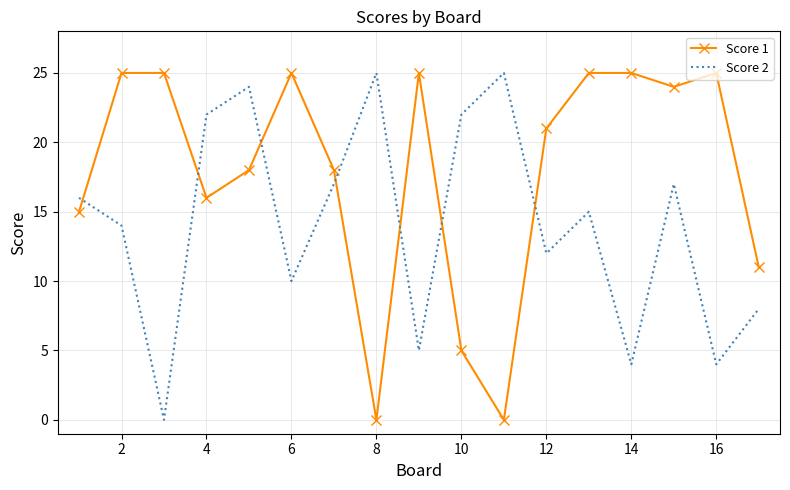

Which series has the largest total across all categories?

Score 1